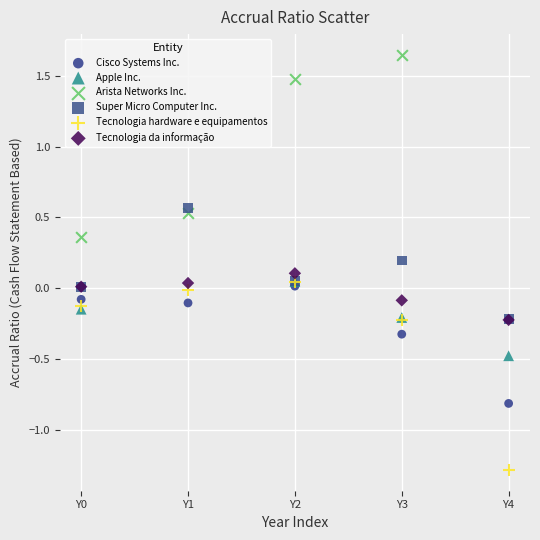

Which series reaches the maximum Y coordinate?

Arista Networks Inc.